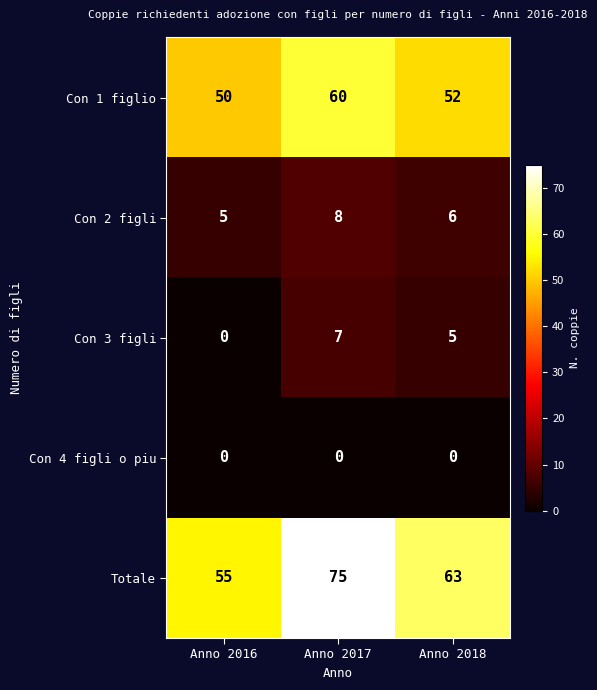

What is the difference between the maximum and minimum values in the Con 2 figli series?

3